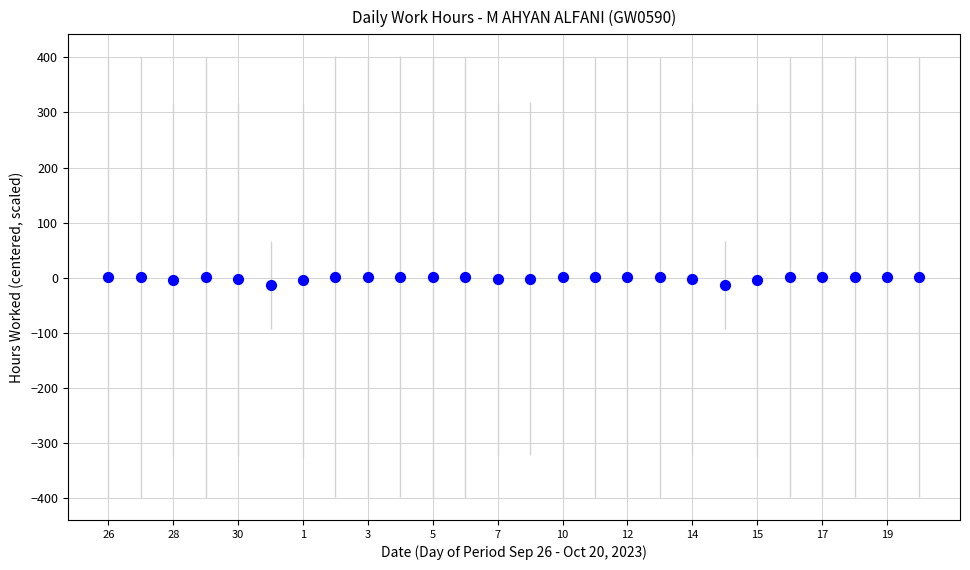

What is the range of Y values (max minus min)?

15.1